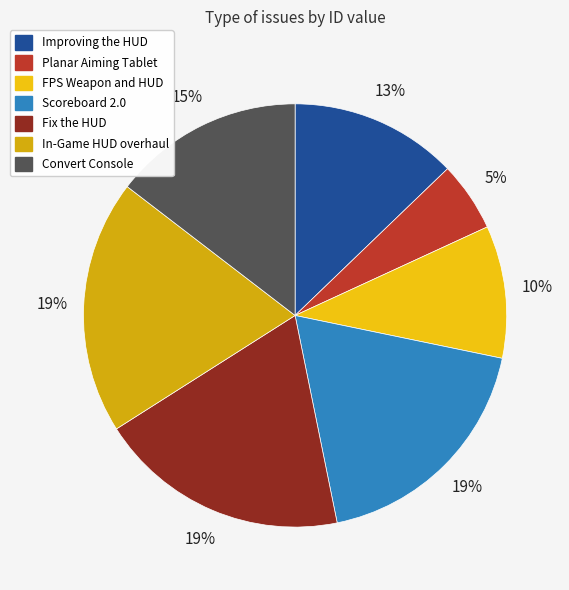

To the nearest percent, what portion does Scoreboard 2.0 represent?

19%